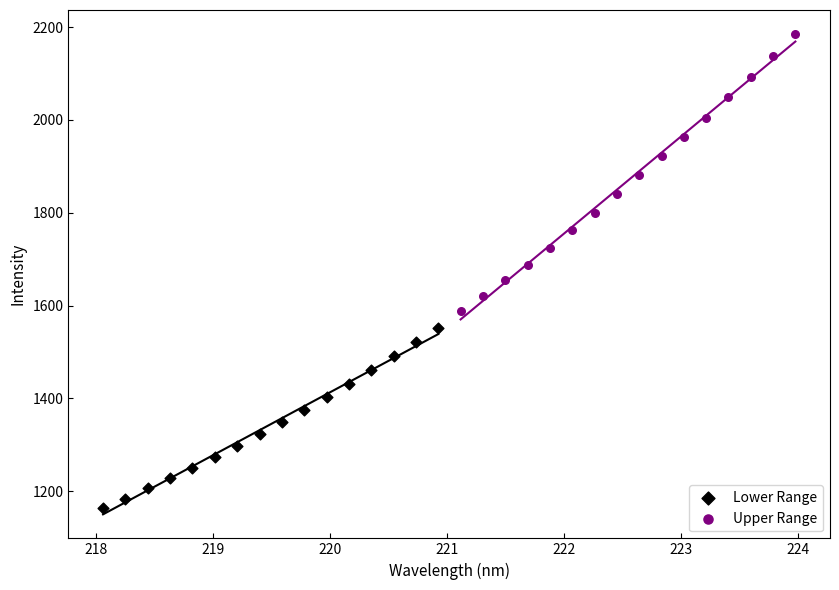

Which series has the largest Y range (max minus min)?

Upper Range